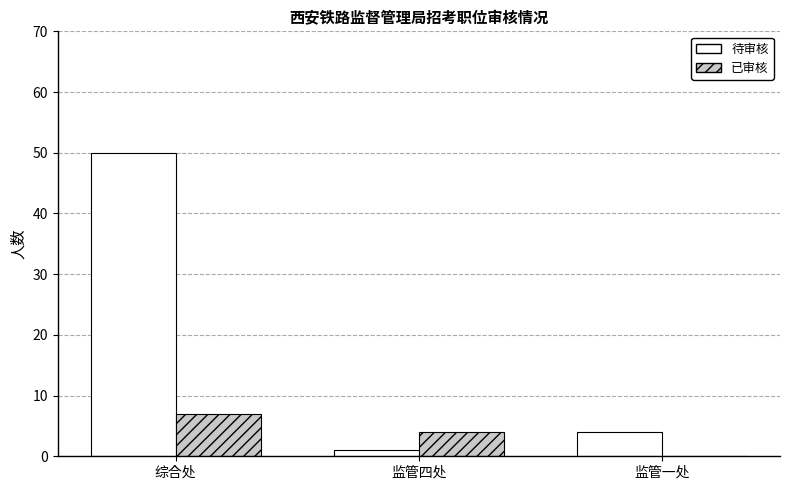

At which label does 已审核 first exceed 4?

综合处